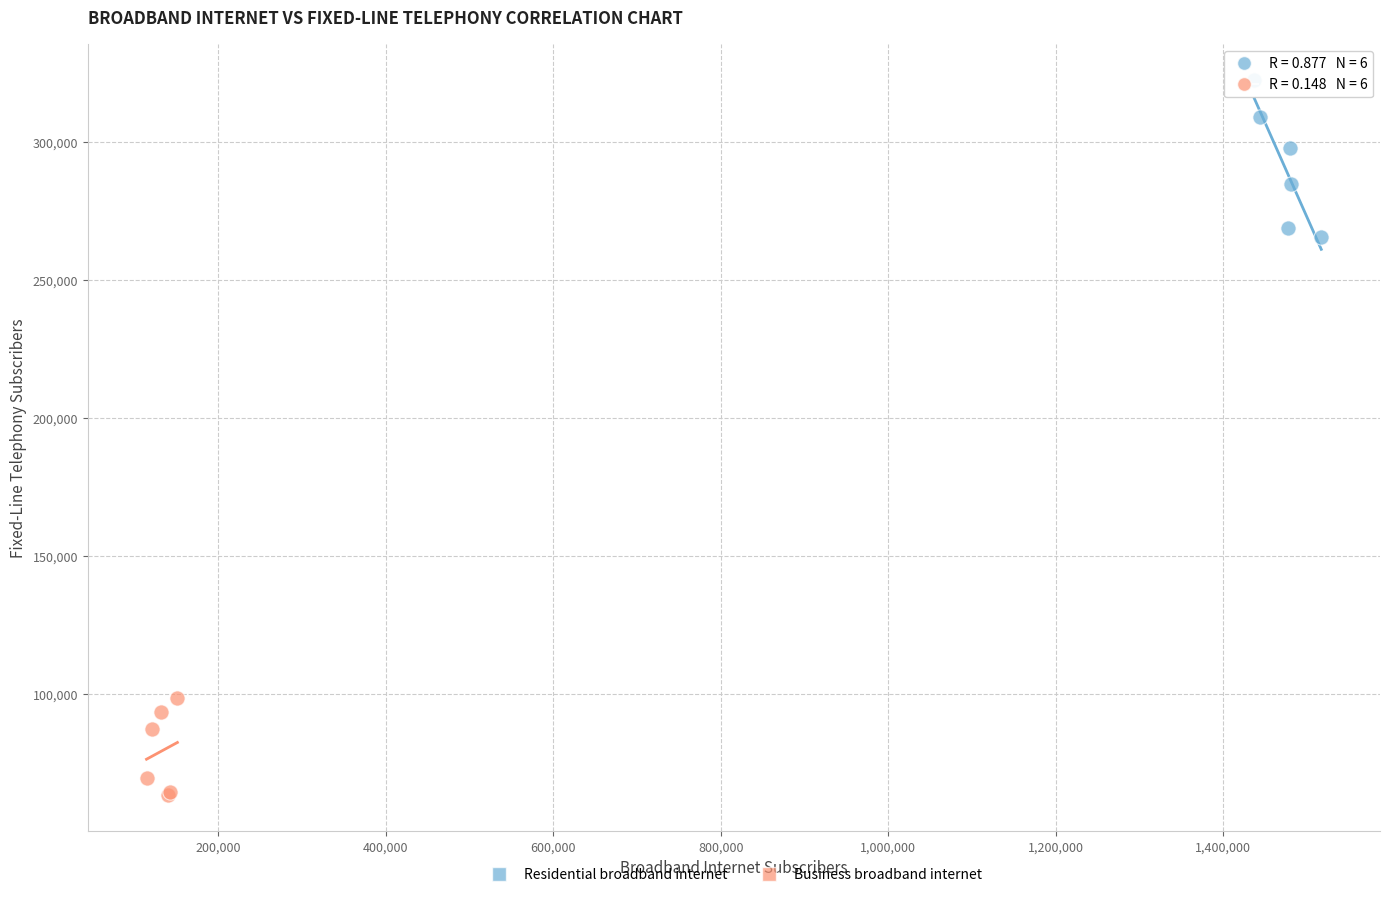

What are all the series names shown in the legend?

Residential broadband internet, Business broadband internet